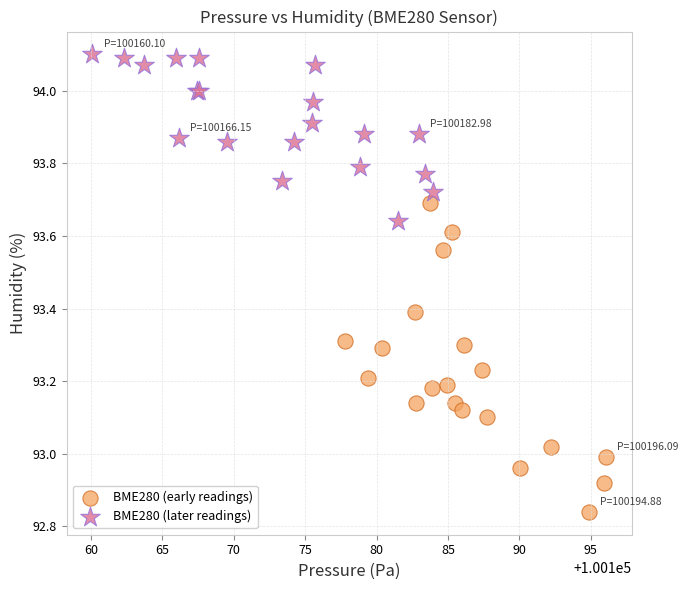

Which series has the widest spread of Y values?

BME280 (early readings)